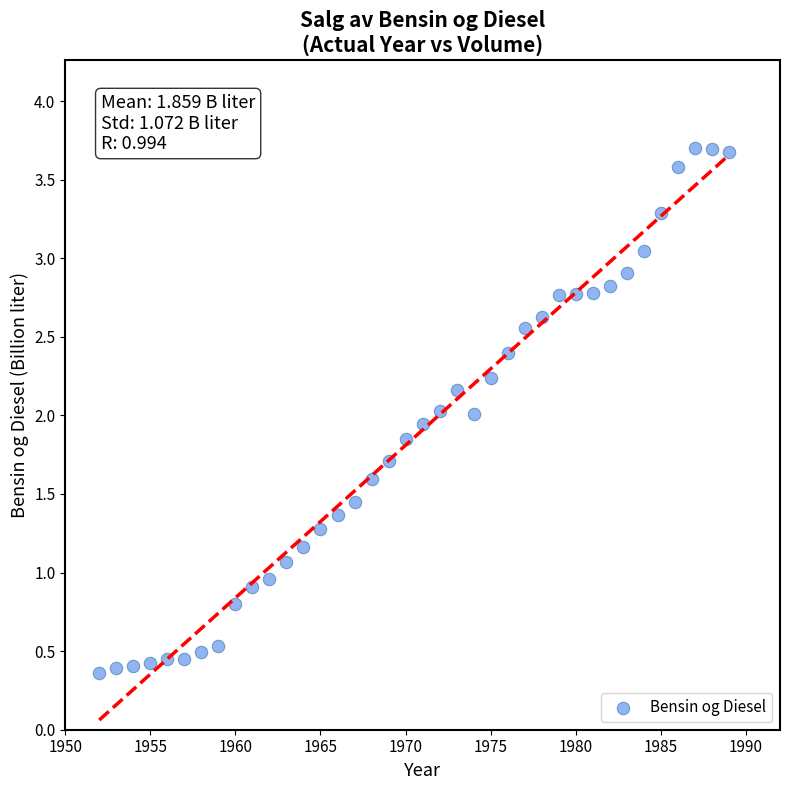

What is the range of Y values (max minus min)?

3.3